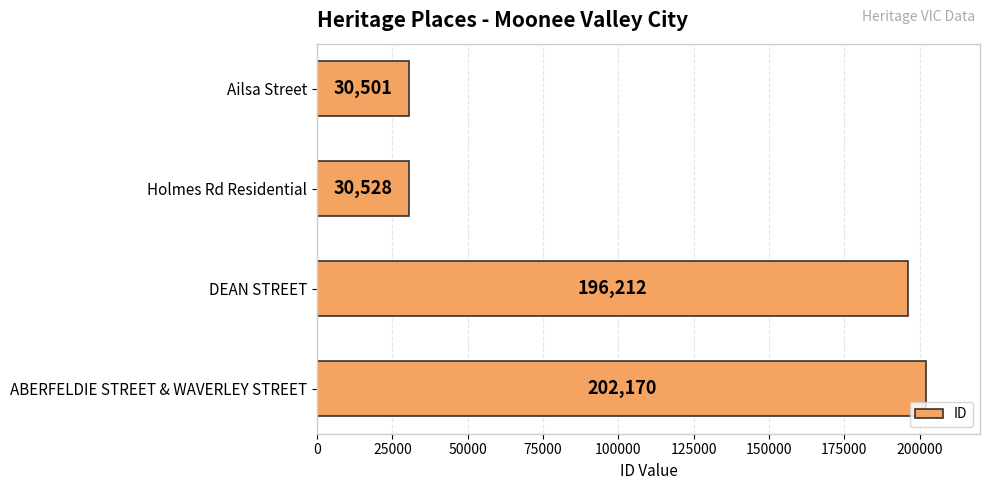

What is the change in value from Holmes Rd Residential to ABERFELDIE STREET & WAVERLEY STREET?

+171642